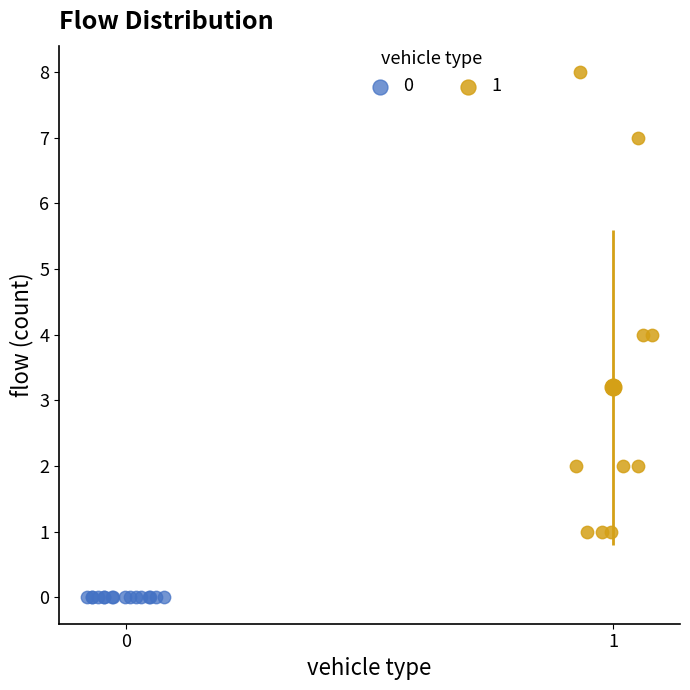

Which series reaches the minimum Y coordinate?

0